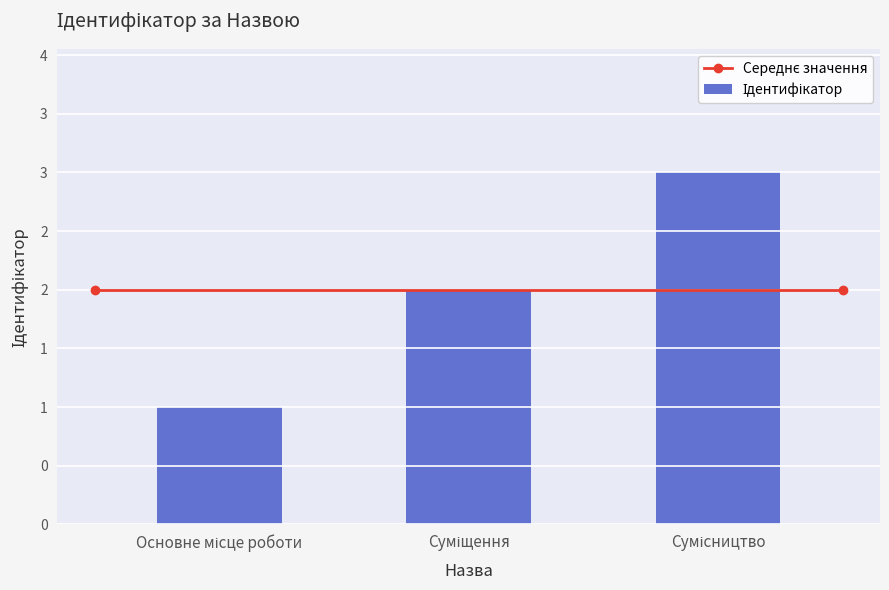

Are the bars horizontal?

No